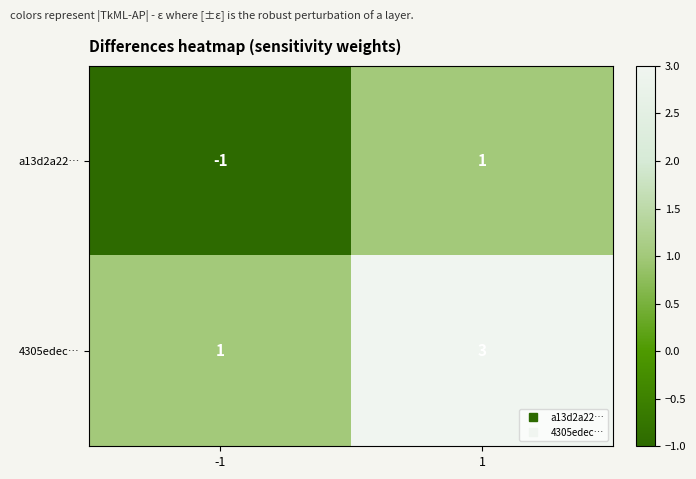

Rank the series by their maximum value, from lowest to highest.

a13d2a22…, 4305edec…